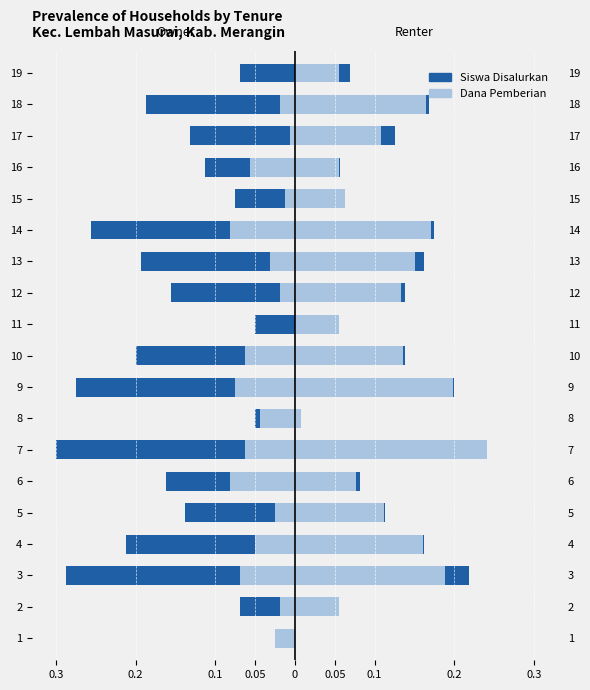

What is the difference between the maximum and minimum values in the Dana Pemberian series?

0.2